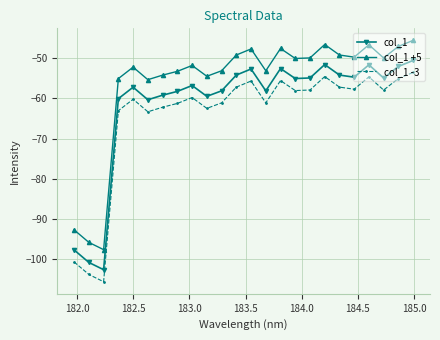

True or false: col_1 -3 and col_1 cross at least once.

False